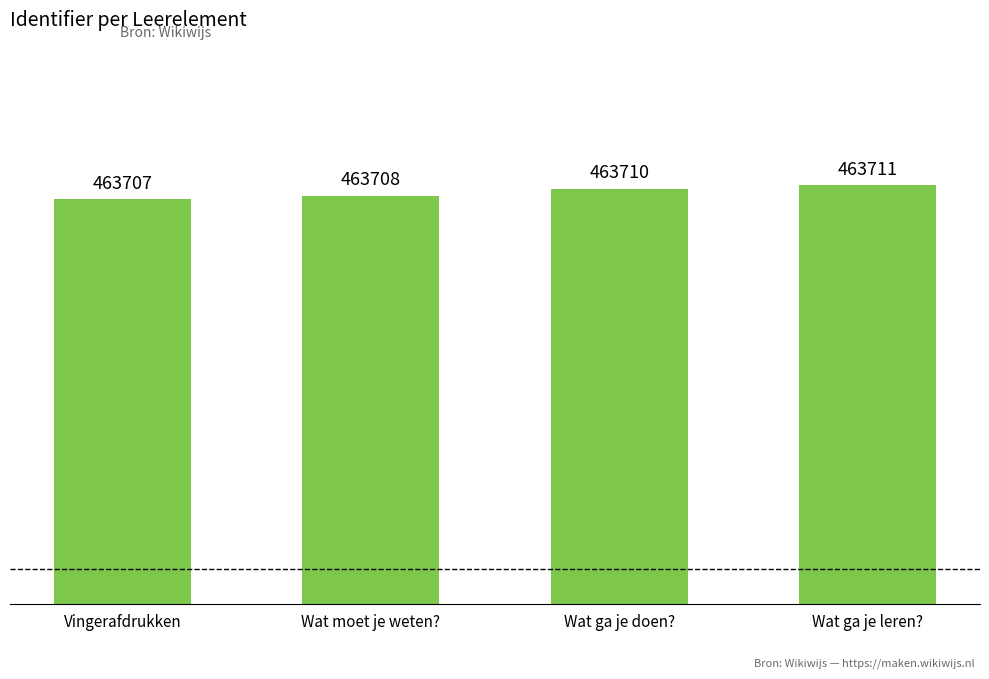

What is the label of the 4th bar from the right?

Vingerafdrukken